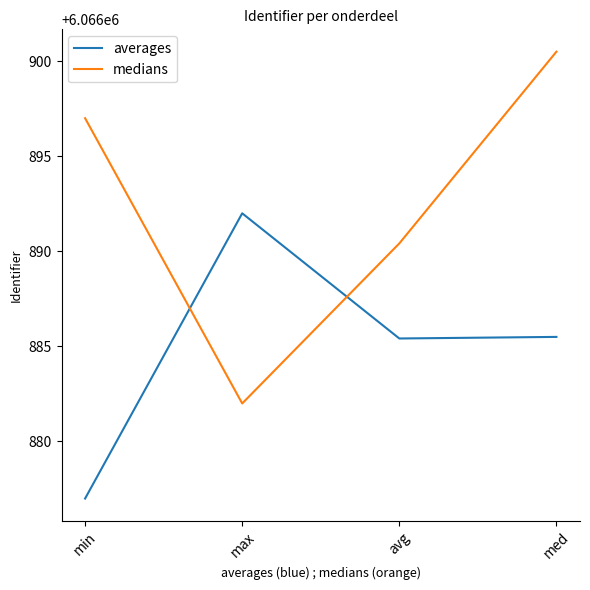

Which category has the lowest value in the medians series?

max